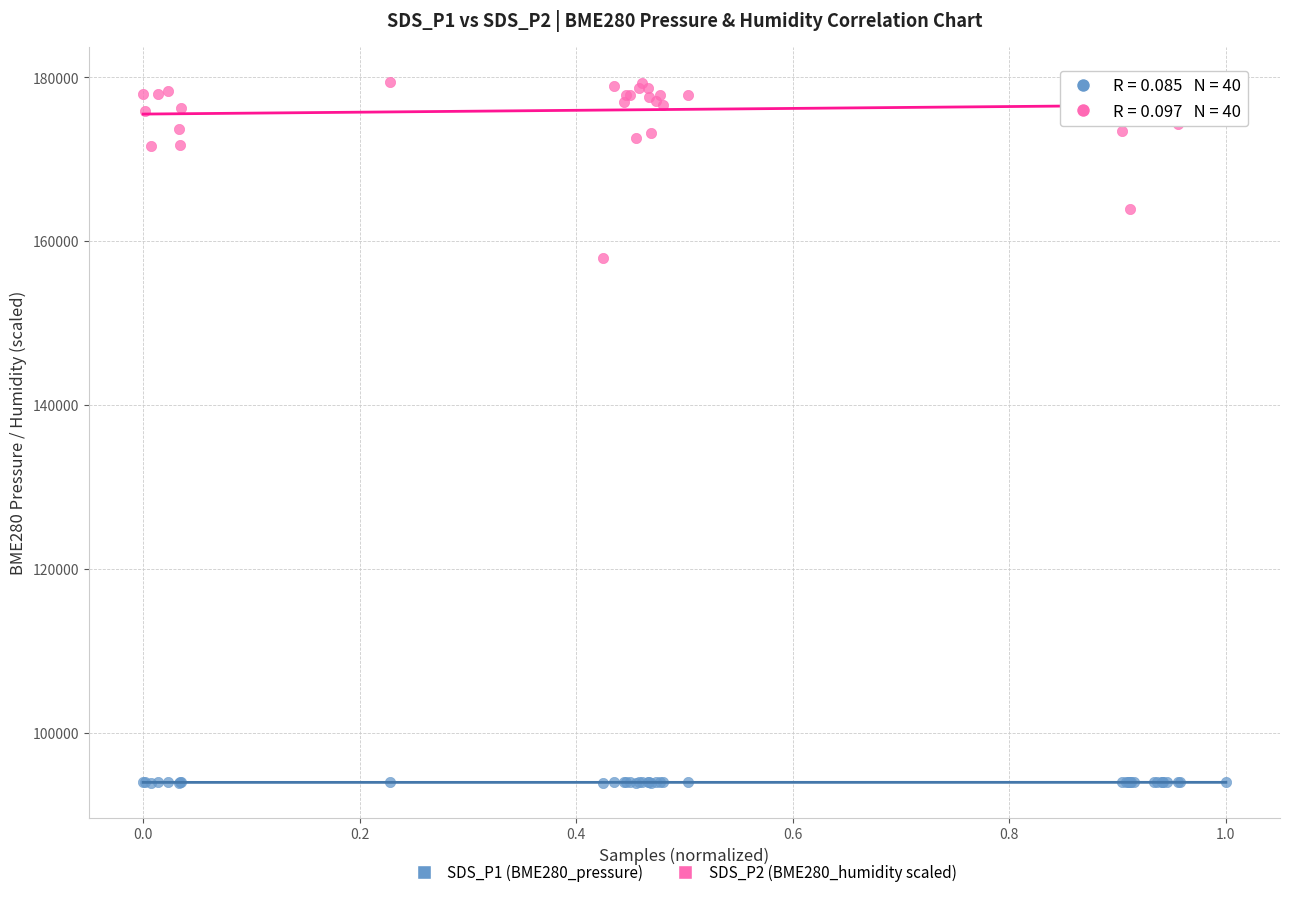

Which series contains the lowest Y value?

SDS_P1 (BME280_pressure)